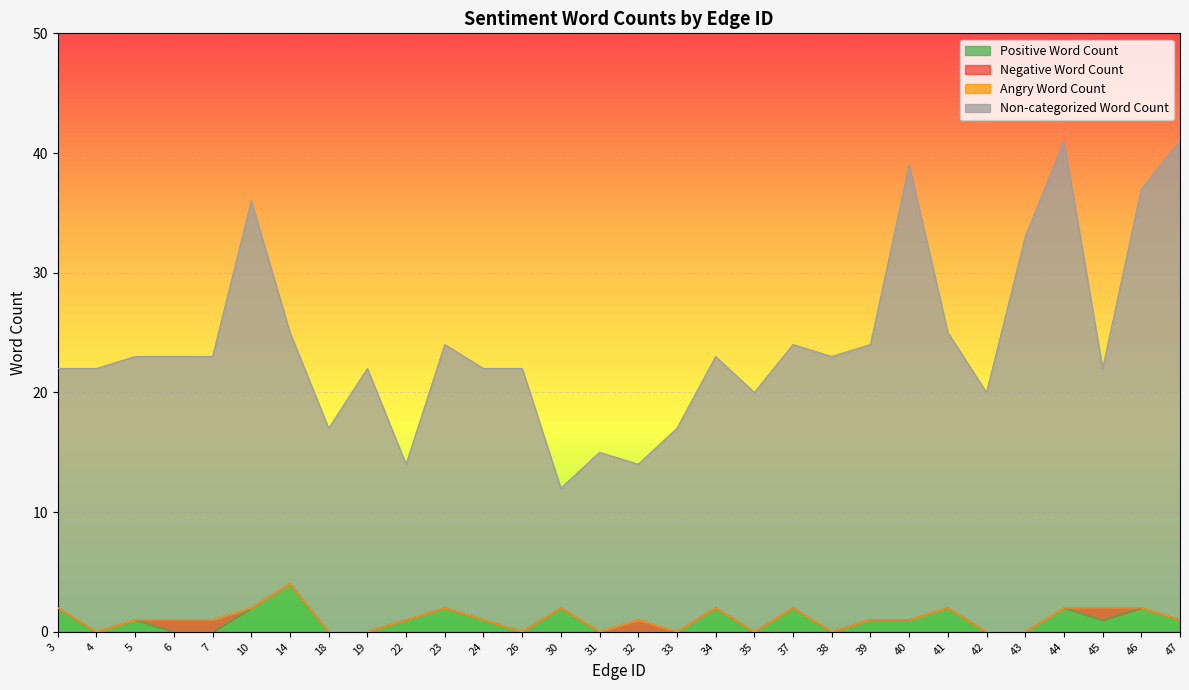

In Positive Word Count, how many points are lower than both neighbors (excluding endpoints)?

5